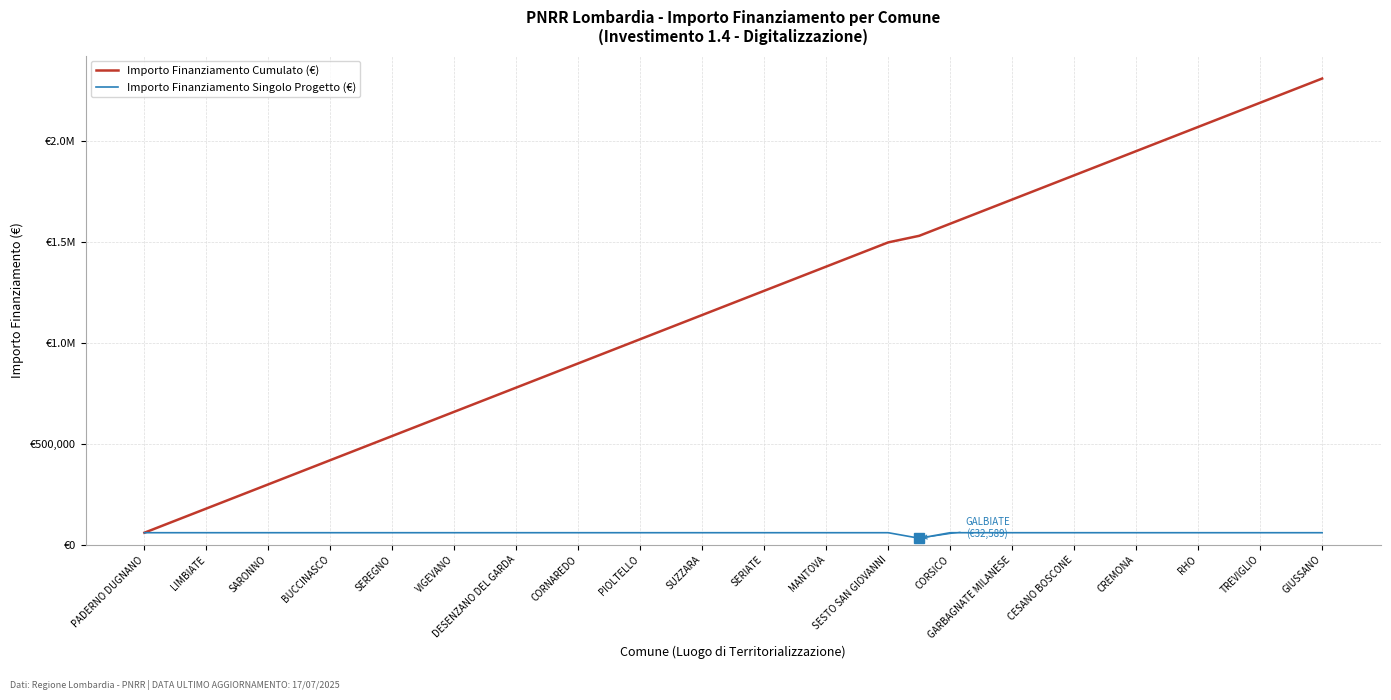

List the series in order of their overall mean, highest first.

Importo Finanziamento Cumulato (€), Importo Finanziamento Singolo Progetto (€)